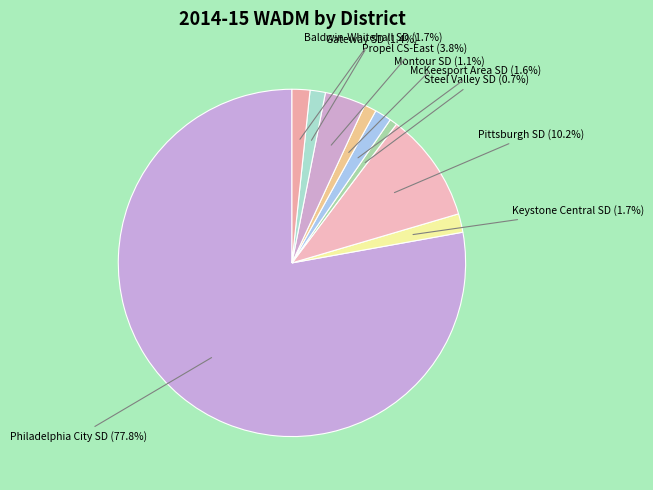

To the nearest percent, what percentage of the pie is Baldwin-Whitehall SD?

2%